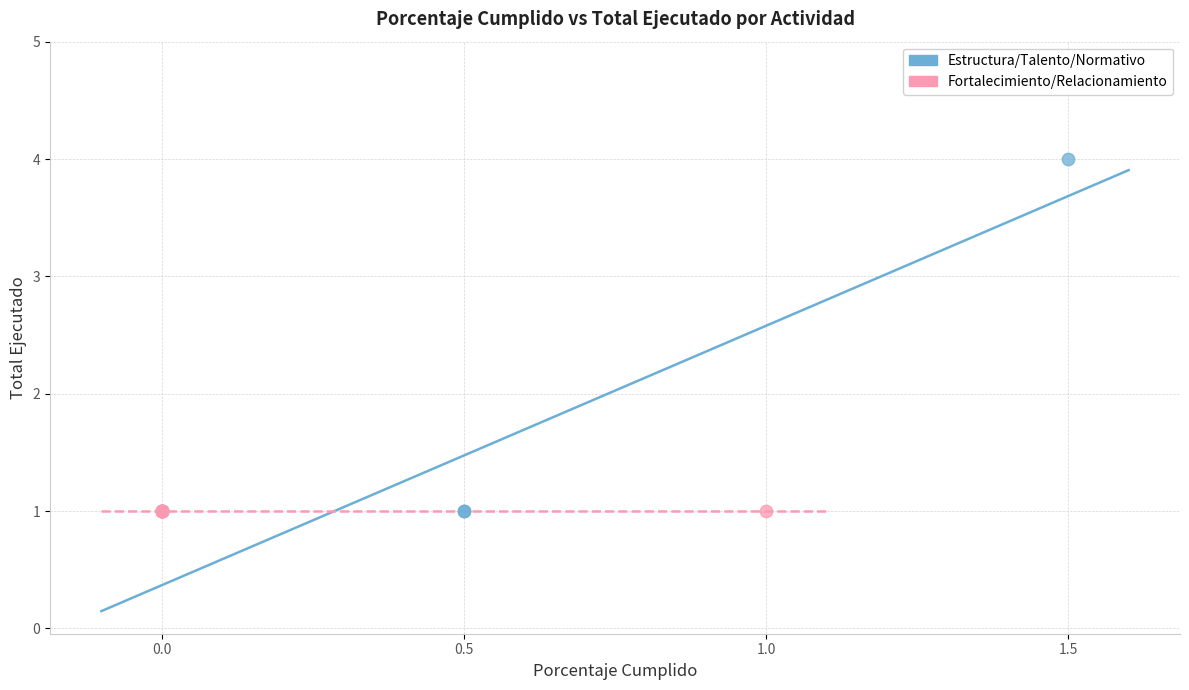

Which series contains the highest Y value?

Estructura/Talento/Normativo